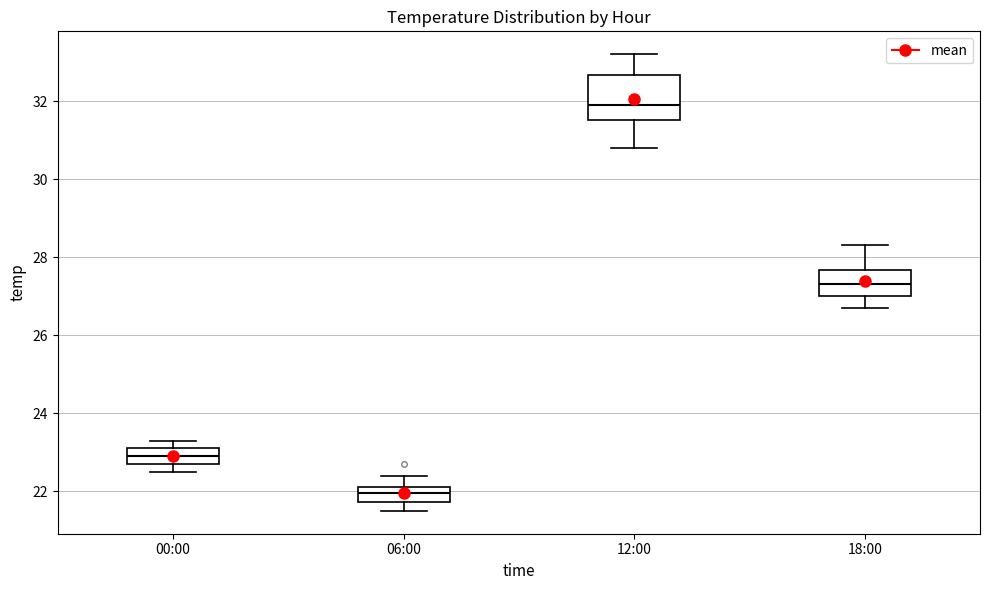

Where does the lower whisker of the box for 12:00 end on the y-axis? The values are not printed on the chart, so give them approximately, as read against the axis.

30.8